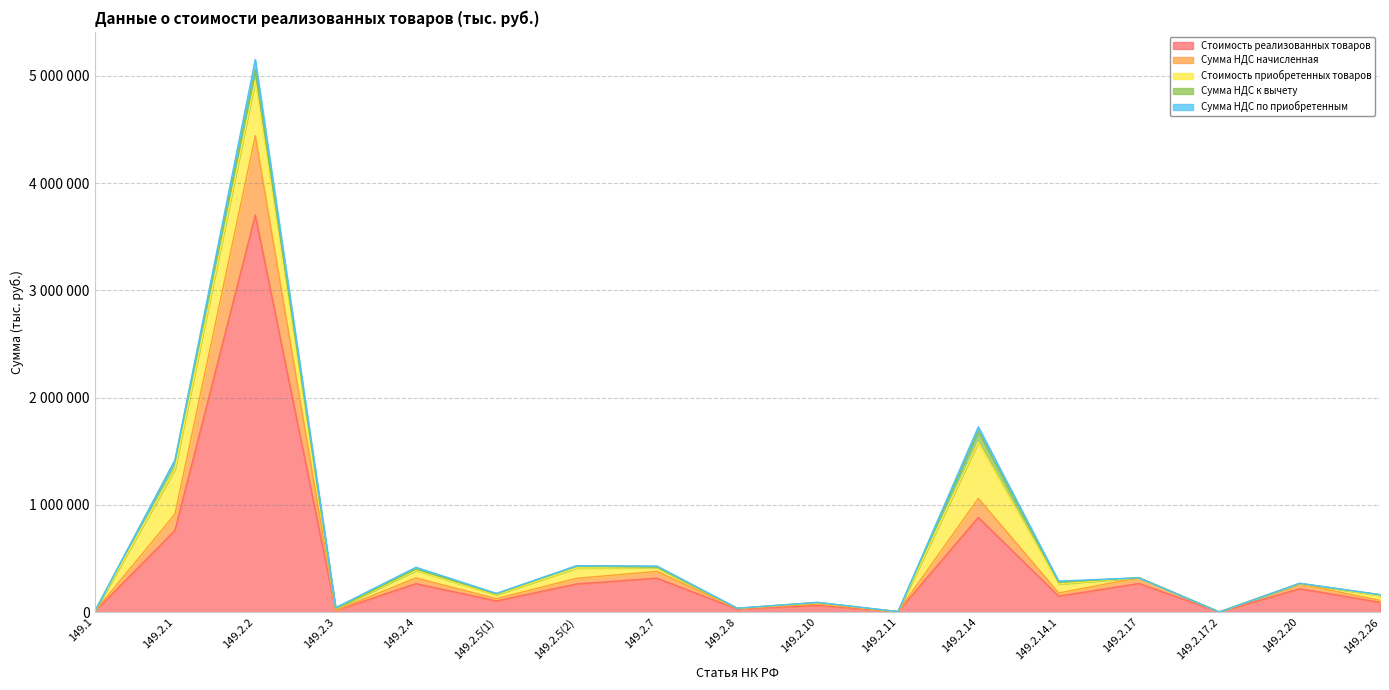

What is the difference between the maximum and second lowest values in the Сумма НДС по приобретенным series?

94541